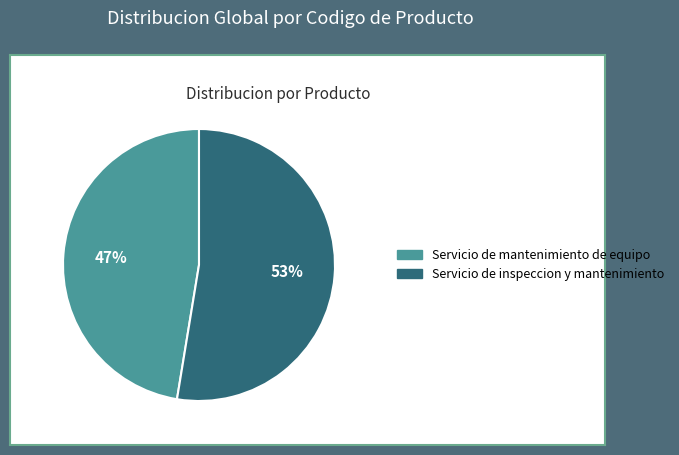

What is the ratio of the value at Servicio de mantenimiento de equipo to the value at Servicio de inspeccion y mantenimiento?

0.9